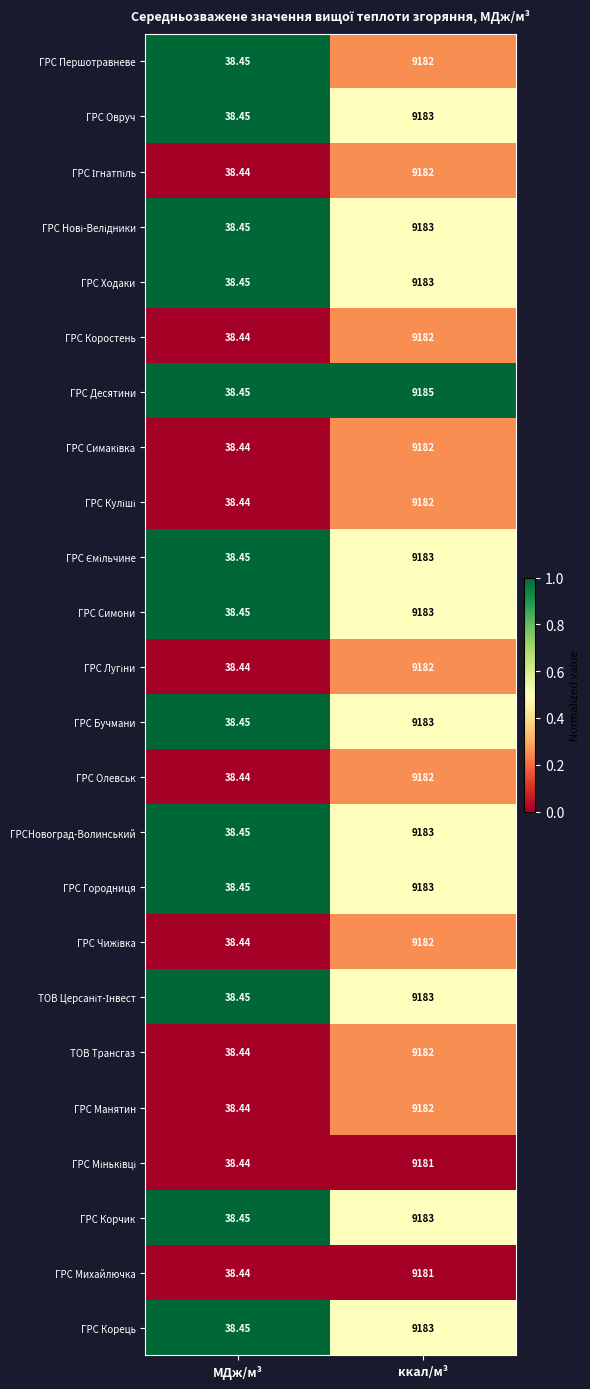

Which series has the largest range (max minus min)?

ГРС Десятини